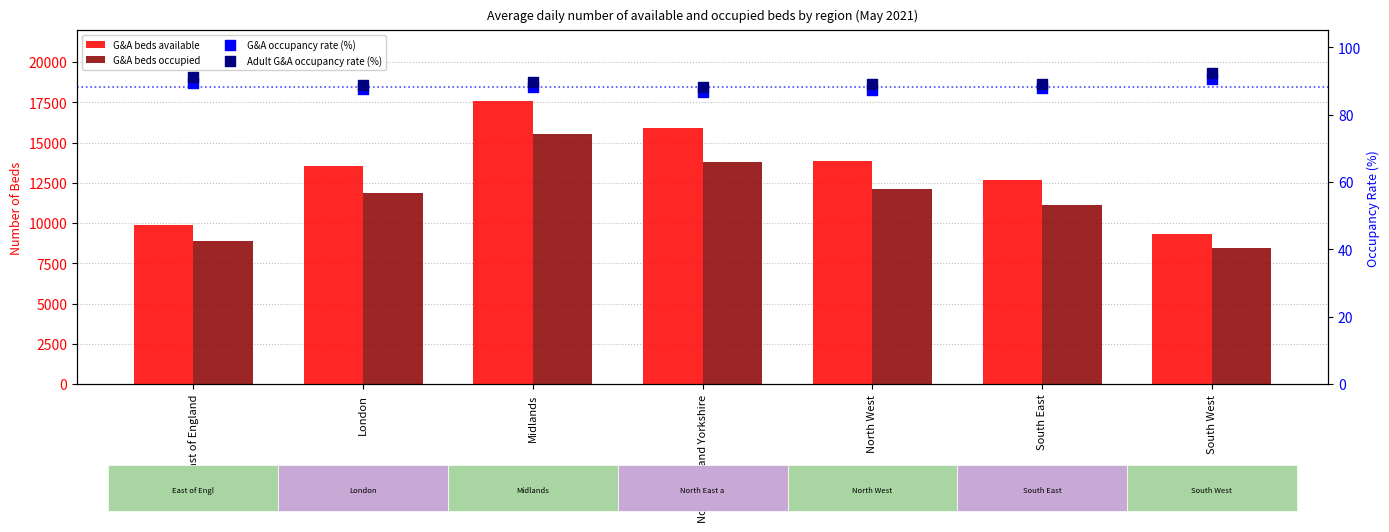

Is the value of Adult G&A occupancy rate (%) at South West greater than the value of G&A occupancy rate (%) at North West?

Yes